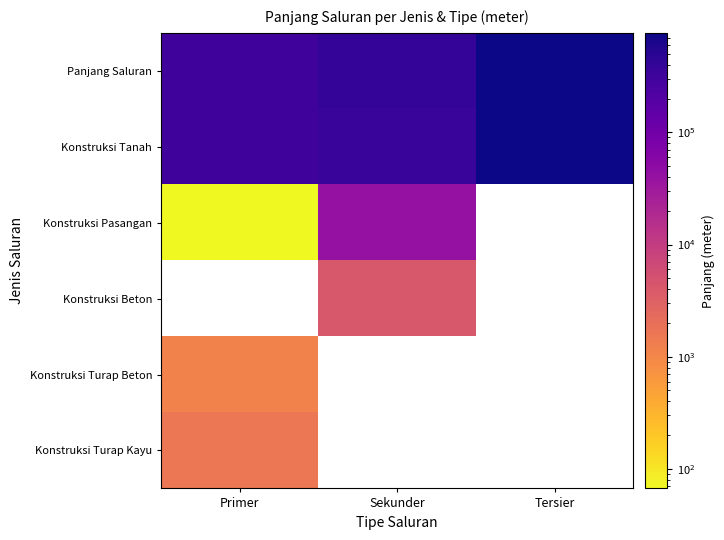

Rank the series by their average value, from highest to lowest.

Panjang Saluran, Konstruksi Tanah, Konstruksi Pasangan, Konstruksi Beton, Konstruksi Turap Beton, Konstruksi Turap Kayu